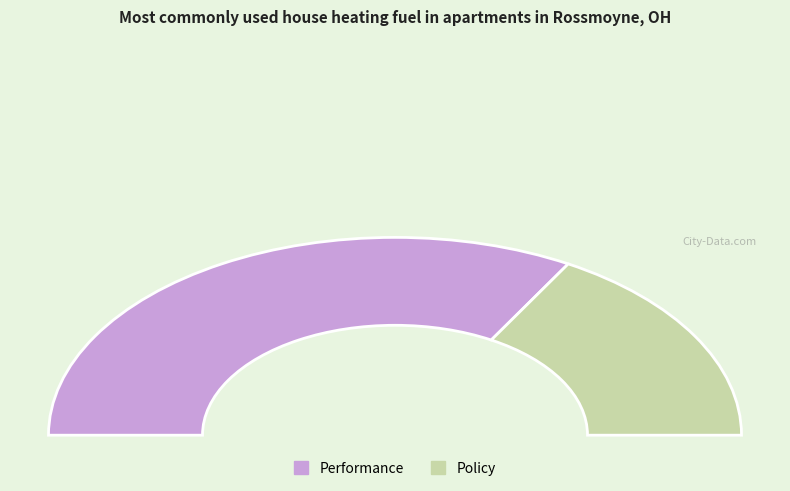

Does any single category account for the majority?

Yes